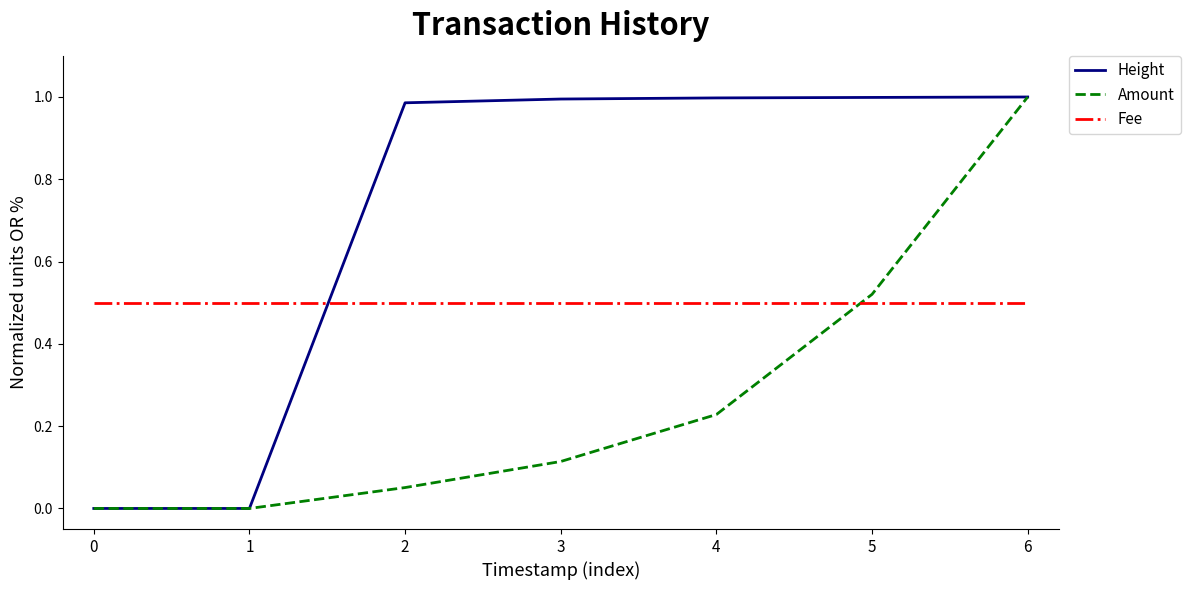

Is this an area chart (filled region under the line)?

No